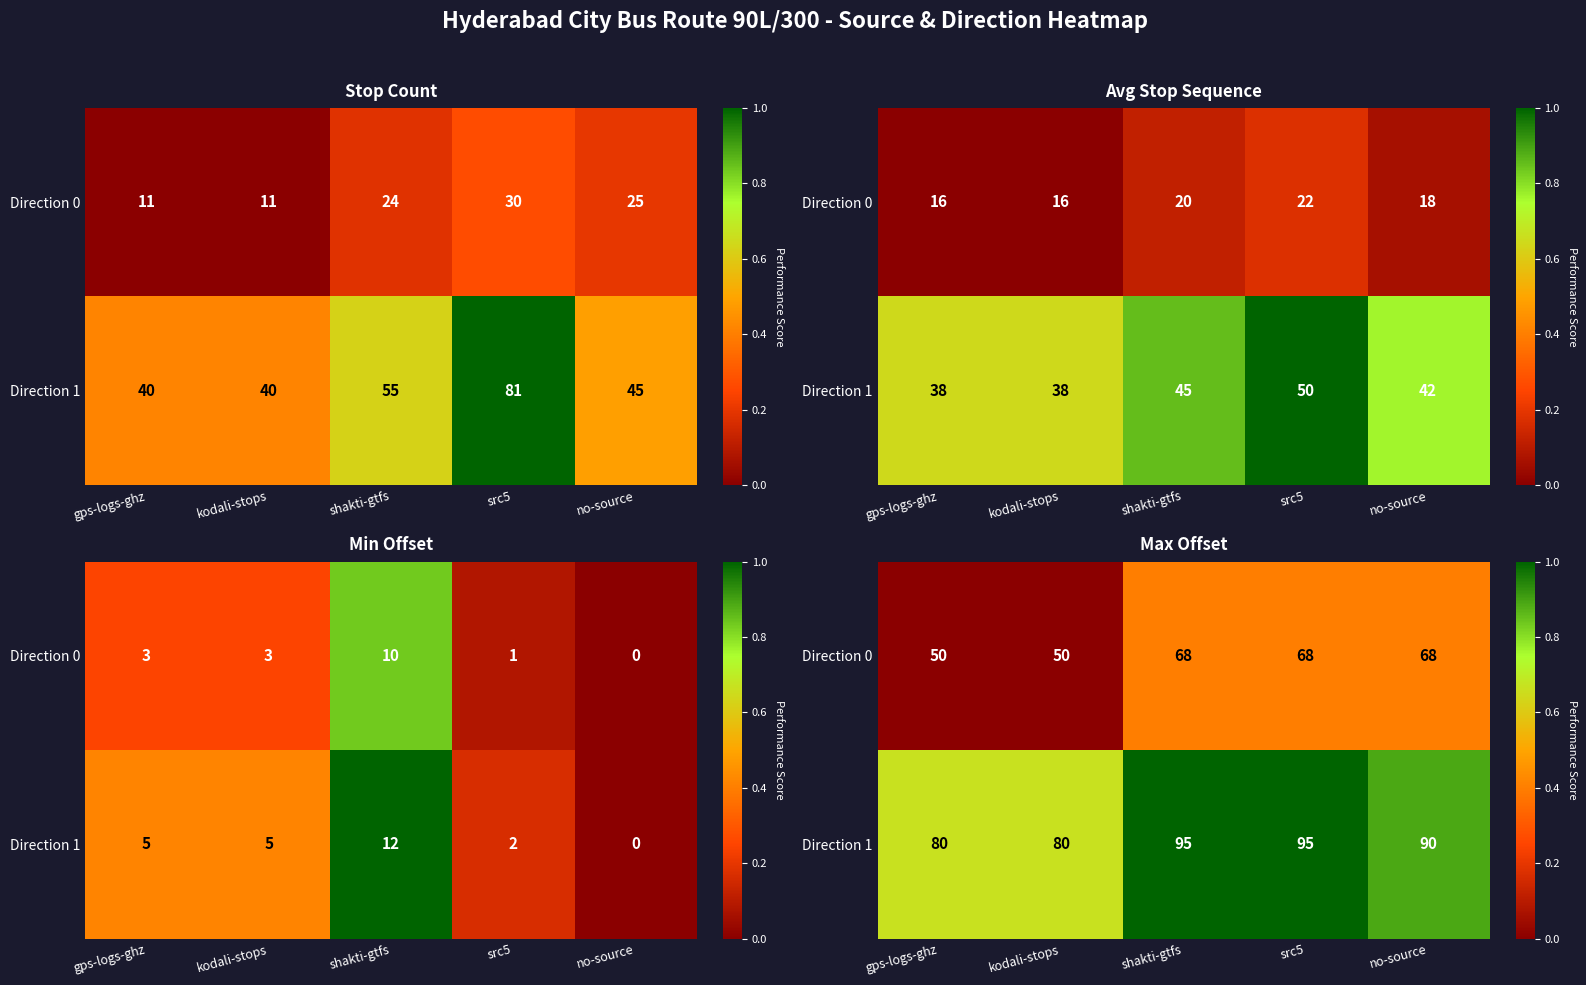

At which category does the chart reach its minimum across all series?

gps-logs-ghz